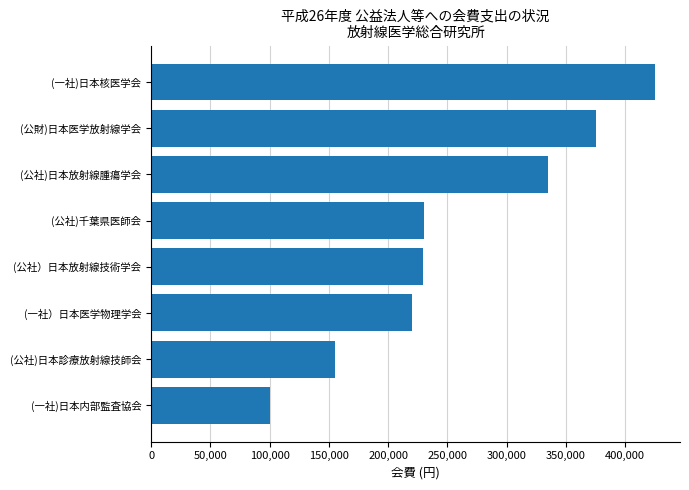

How many bars are there in total?

8